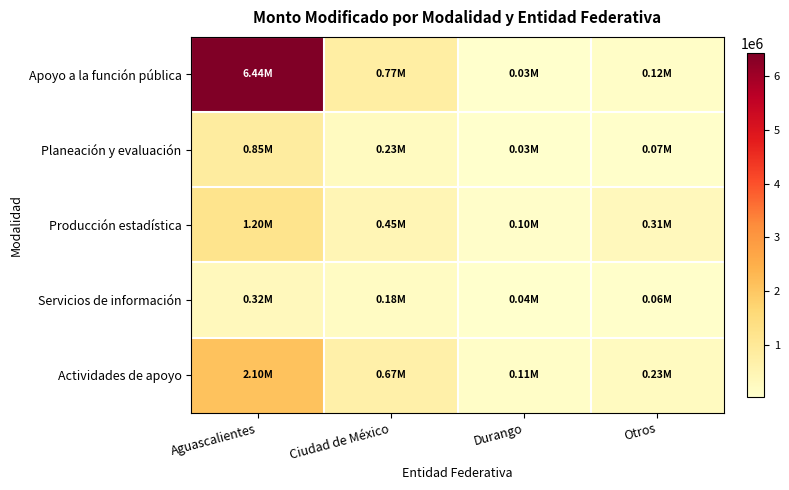

Reading right to left, what are all the values shown in this chart?

Apoyo a la función pública: Otros=120000	Durango=28531	Ciudad de México=767699	Aguascalientes=6437310
Planeación y evaluación: Otros=75000	Durango=28531	Ciudad de México=234000	Aguascalientes=850000
Producción estadística: Otros=310000	Durango=95000	Ciudad de México=450000	Aguascalientes=1200000
Servicios de información: Otros=55000	Durango=42000	Ciudad de México=180000	Aguascalientes=320000
Actividades de apoyo: Otros=230000	Durango=110000	Ciudad de México=670000	Aguascalientes=2100000